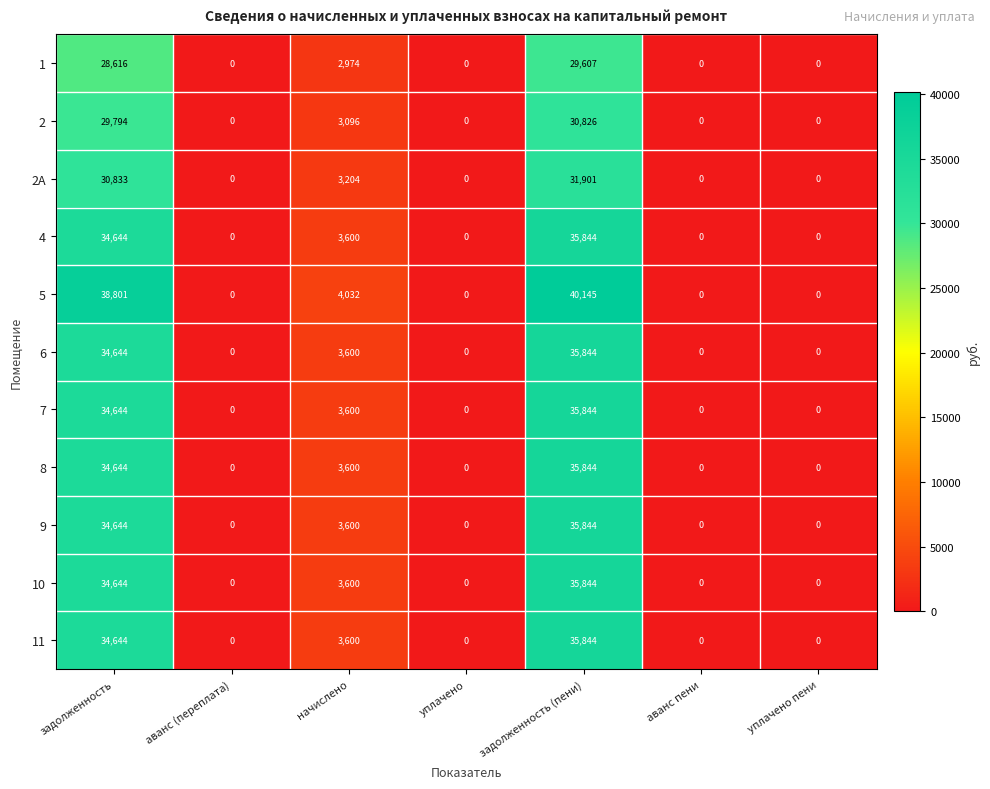

What is the maximum value shown in the chart?

40145